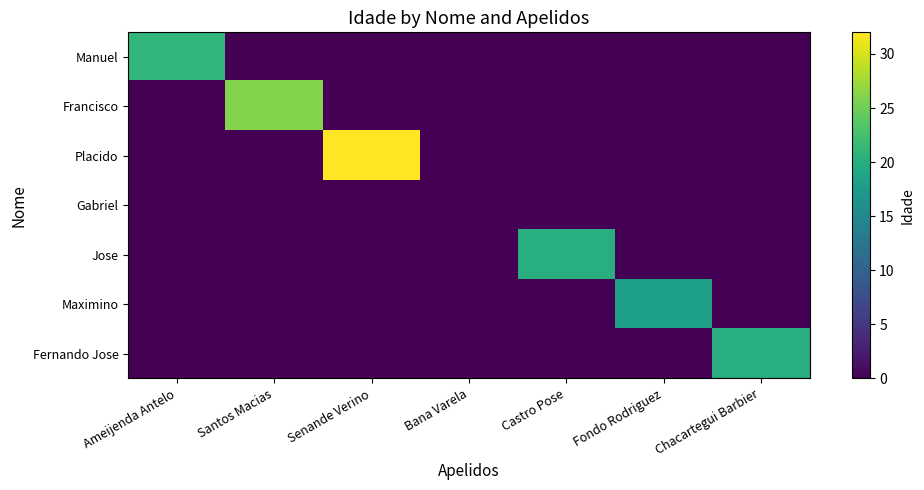

At which category is the sum across all series the highest?

Senande Verino